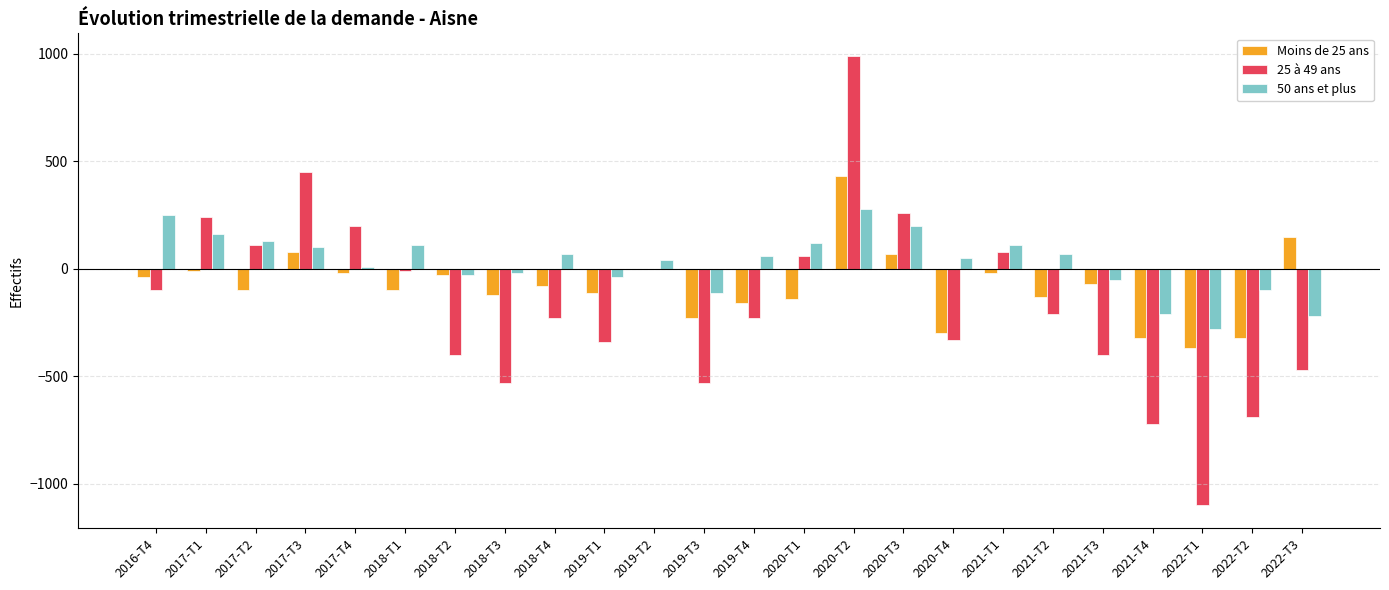

What is the maximum value shown in the chart?

990